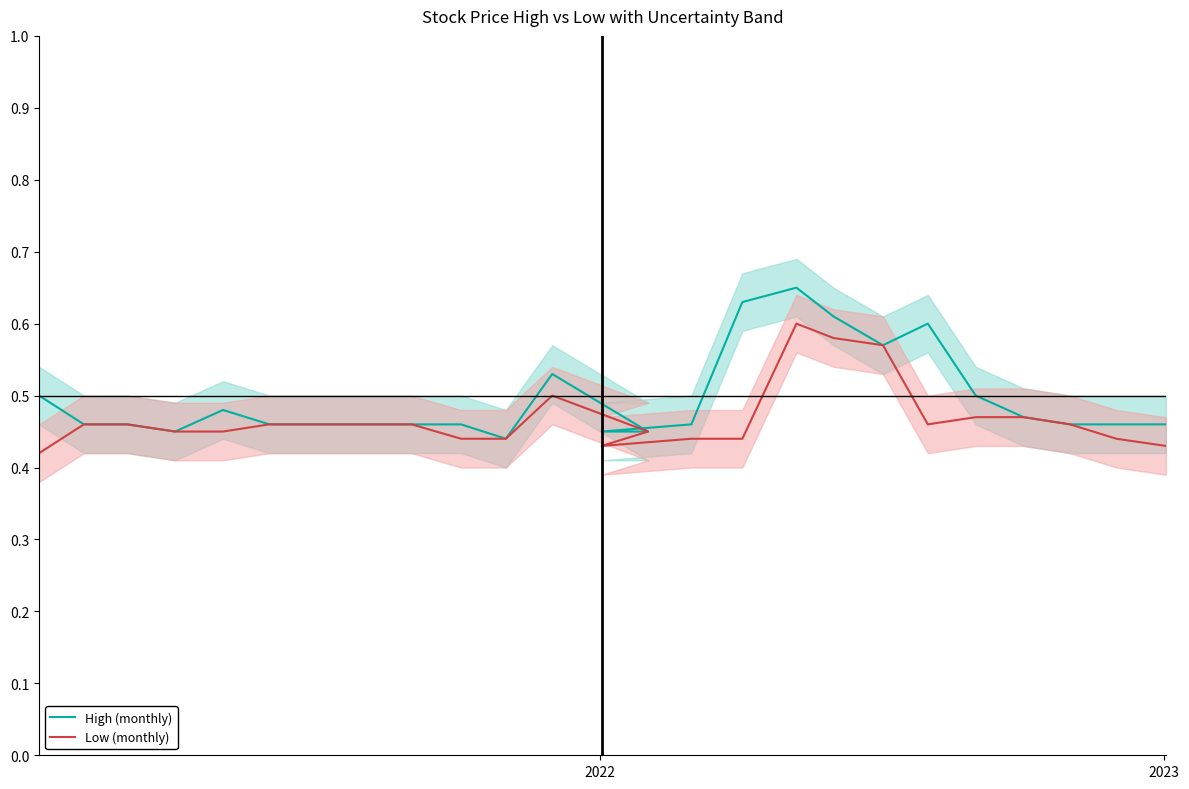

Rank the series by their maximum value, from lowest to highest.

Low (monthly), High (monthly)